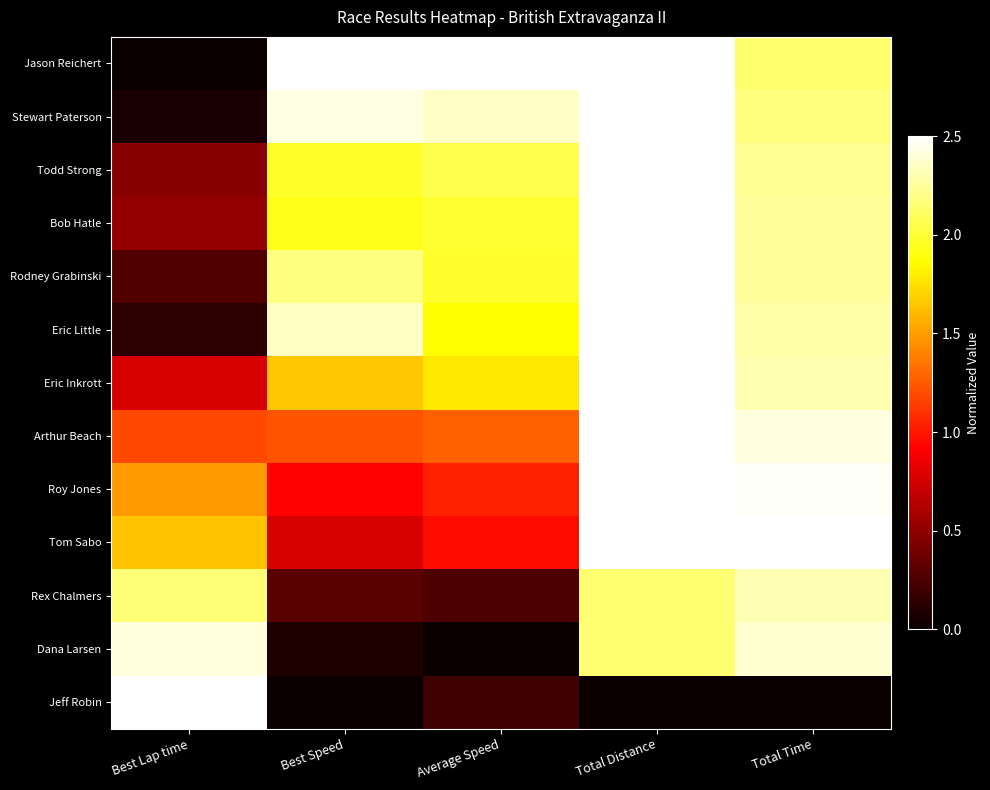

Reading left to right, transcribe all the data shown in this chart.

Jason Reichert: Best Lap time=0.0	Best Speed=2.5	Average Speed=2.5	Total Distance=2.5	Total Time=2.1
Stewart Paterson: Best Lap time=0.1	Best Speed=2.4	Average Speed=2.4	Total Distance=2.5	Total Time=2.2
Todd Strong: Best Lap time=0.5	Best Speed=2.0	Average Speed=2.1	Total Distance=2.5	Total Time=2.2
Bob Hatle: Best Lap time=0.5	Best Speed=1.9	Average Speed=2.0	Total Distance=2.5	Total Time=2.2
Rodney Grabinski: Best Lap time=0.3	Best Speed=2.2	Average Speed=2.0	Total Distance=2.5	Total Time=2.3
Eric Little: Best Lap time=0.1	Best Speed=2.3	Average Speed=1.9	Total Distance=2.5	Total Time=2.3
Eric Inkrott: Best Lap time=0.8	Best Speed=1.7	Average Speed=1.8	Total Distance=2.5	Total Time=2.3
Arthur Beach: Best Lap time=1.2	Best Speed=1.2	Average Speed=1.3	Total Distance=2.5	Total Time=2.4
Roy Jones: Best Lap time=1.5	Best Speed=0.9	Average Speed=1.0	Total Distance=2.5	Total Time=2.5
Tom Sabo: Best Lap time=1.6	Best Speed=0.8	Average Speed=1.0	Total Distance=2.5	Total Time=2.5
Rex Chalmers: Best Lap time=2.2	Best Speed=0.3	Average Speed=0.3	Total Distance=2.1	Total Time=2.3
Dana Larsen: Best Lap time=2.4	Best Speed=0.1	Average Speed=0.0	Total Distance=2.1	Total Time=2.4
Jeff Robin: Best Lap time=2.5	Best Speed=0.0	Average Speed=0.2	Total Distance=0.0	Total Time=0.0